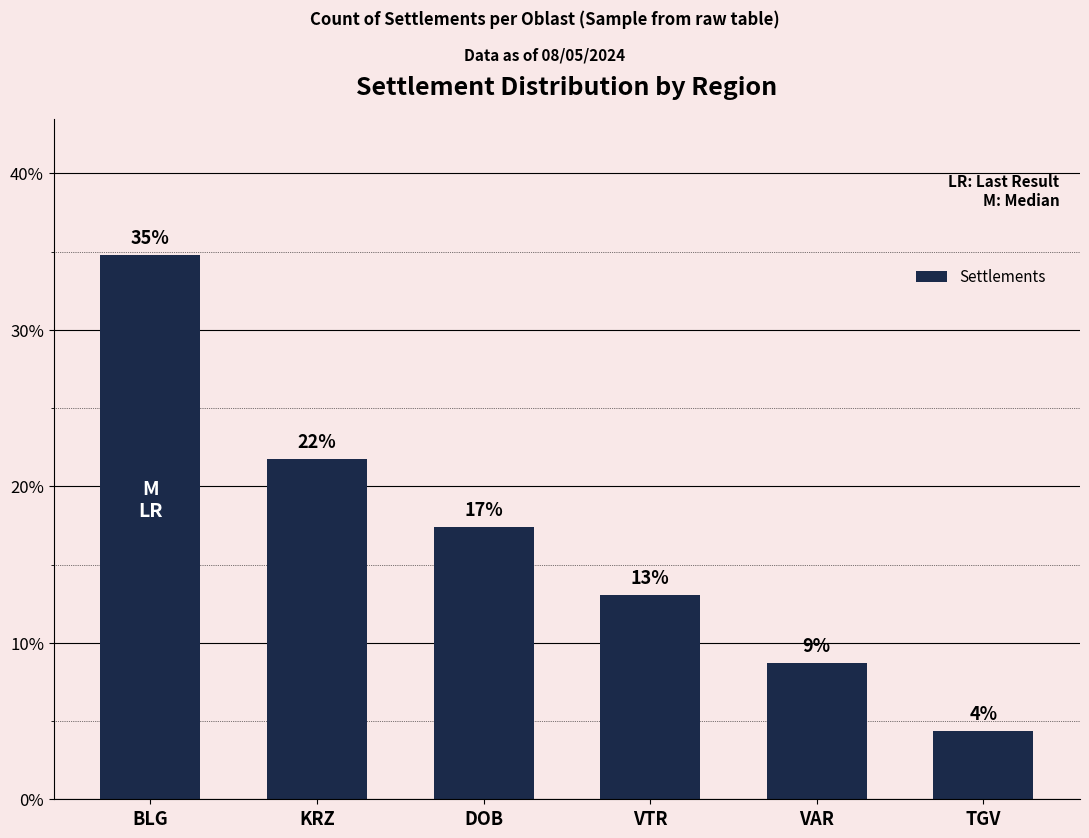

What is the smallest value displayed?

4.3